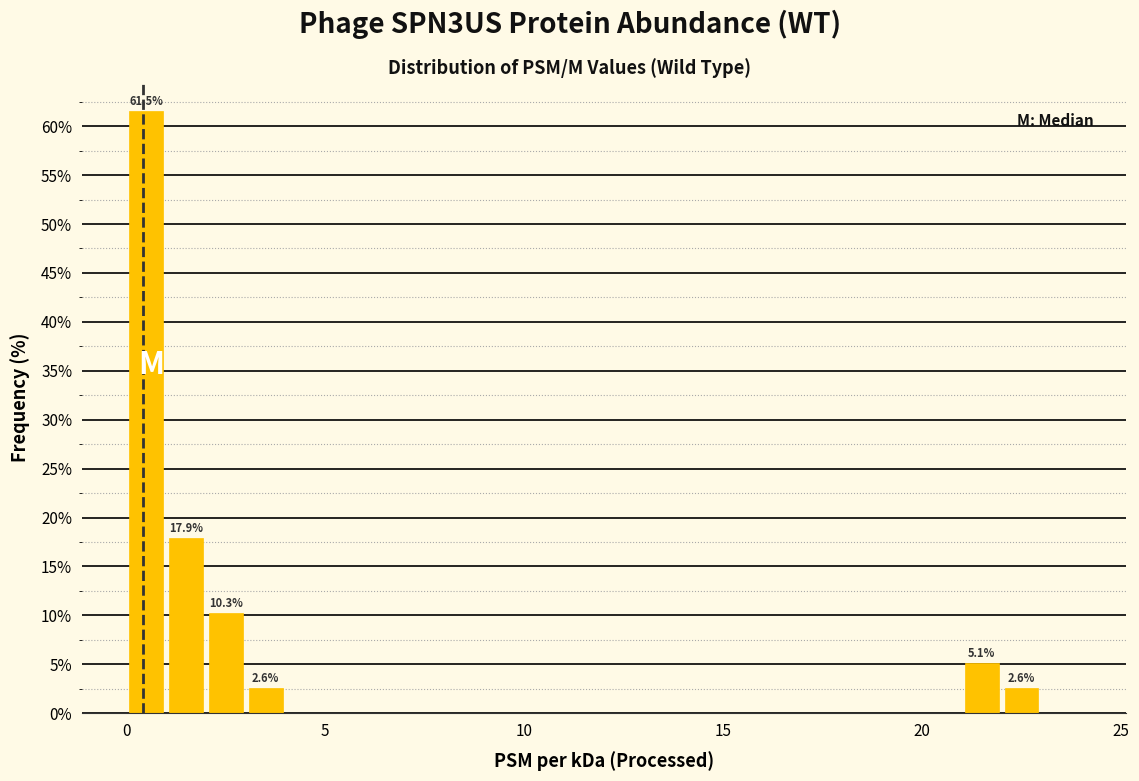

Around what value on the x-axis is the tallest bar? Give the approximate position of its centre, as read against the axis.

0.5